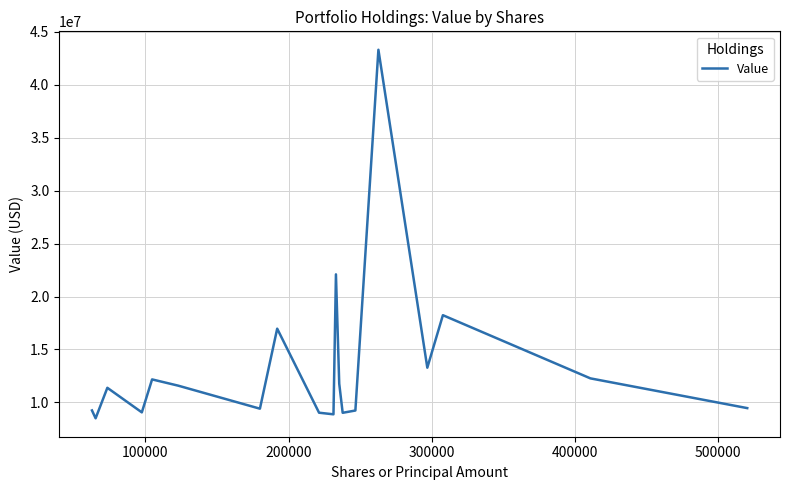

What is the difference between the maximum and minimum values?

34819948